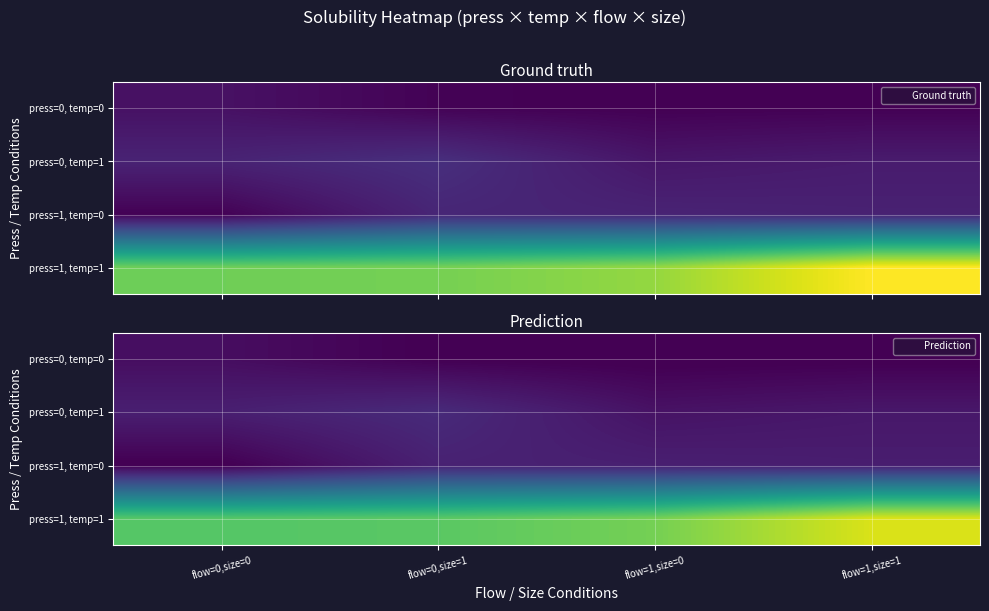

What is the sum of the press=1, temp=0 values at flow=0,size=0 and flow=1,size=0?

57.2